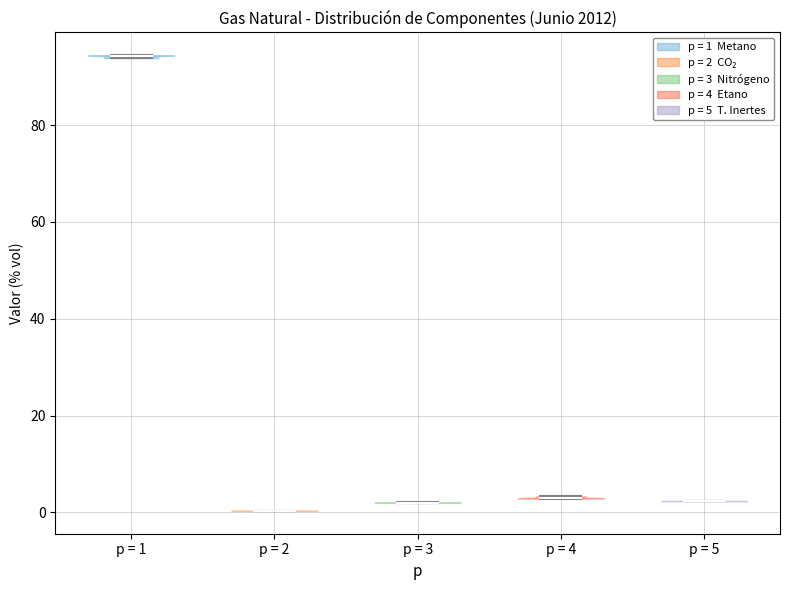

Reading left to right, read every violin against the y-axis: where its median line is, and the lowest and highest points it reaches. The values are not printed on the chart, so give them approximately, as read against the axis.

p = 1: median line 94, lowest point 94, highest point 94
p = 2: median line 0, lowest point 0, highest point 0
p = 3: median line 2, lowest point 2, highest point 2
p = 4: median line 2, lowest point 2, highest point 4
p = 5: median line 2, lowest point 2, highest point 2